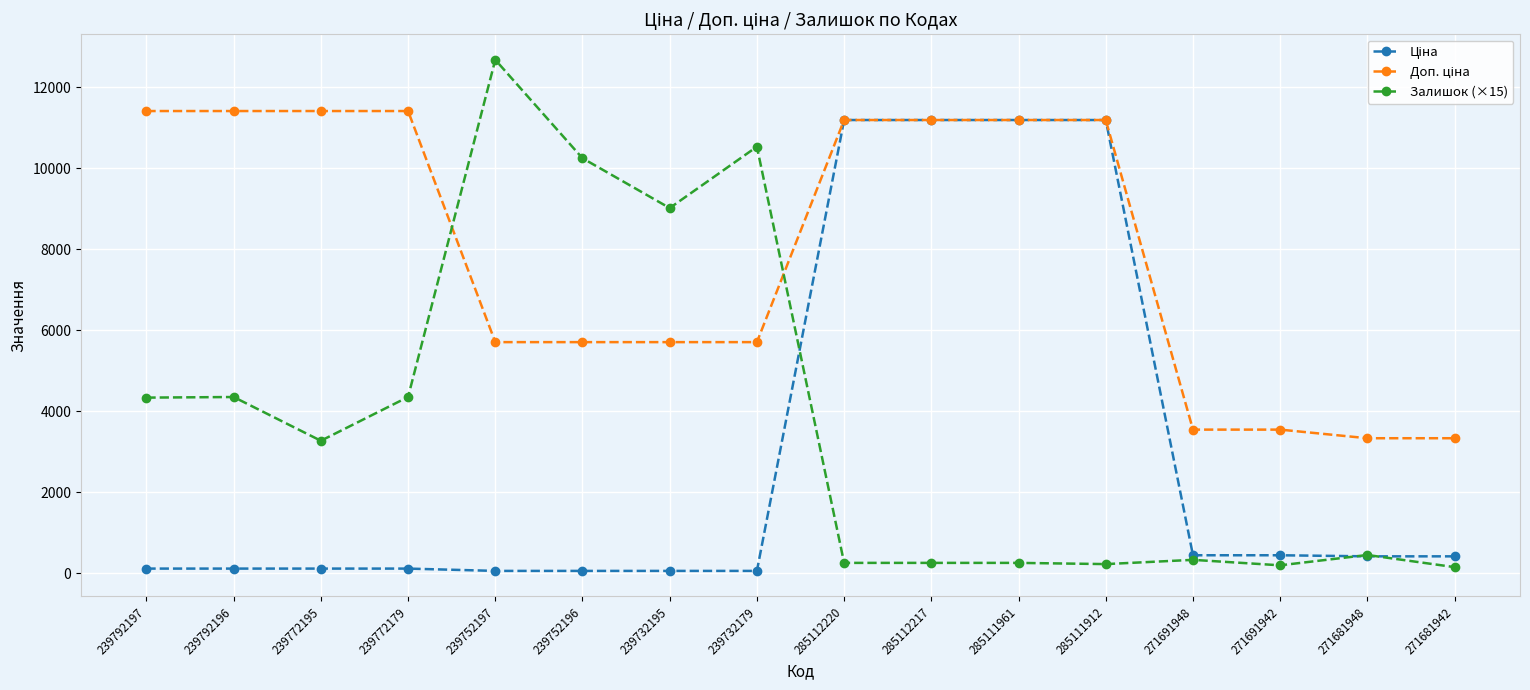

Which series has the widest spread of values?

Залишок (×15)